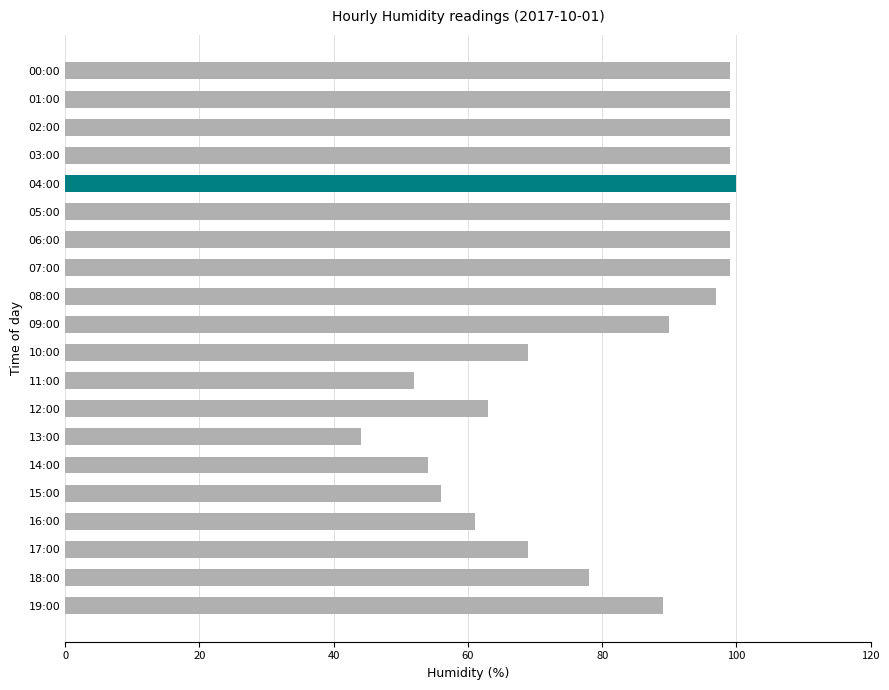

What position from the top is 04:00?

5